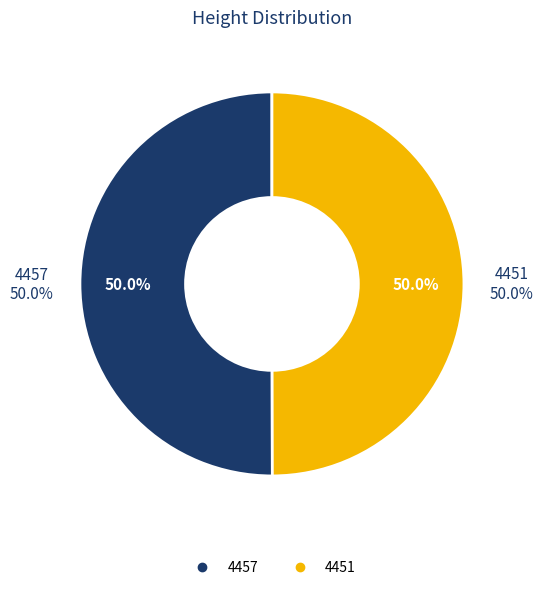

What percentage is the 4457 slice, to the nearest percent?

50%